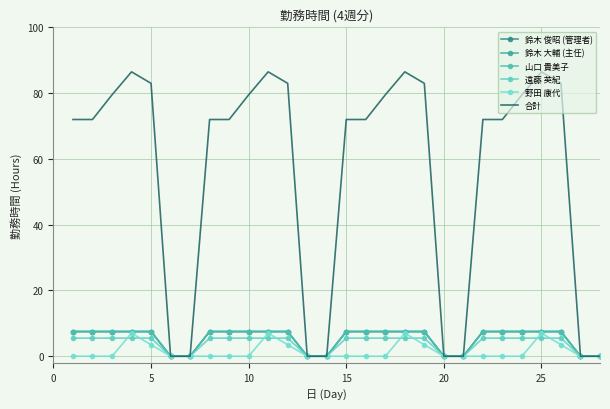

What is the difference between the second highest and minimum values in the 鈴木 俊昭 (管理者) series?

7.5